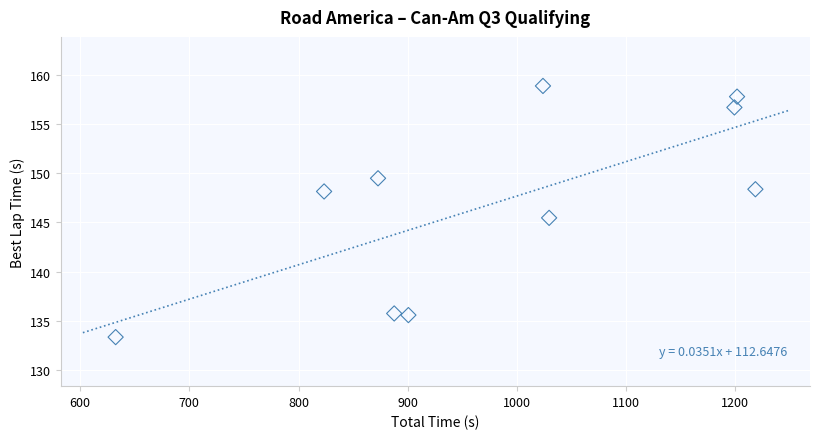

What Y value in the scatter plot is closest to 146?

145.5